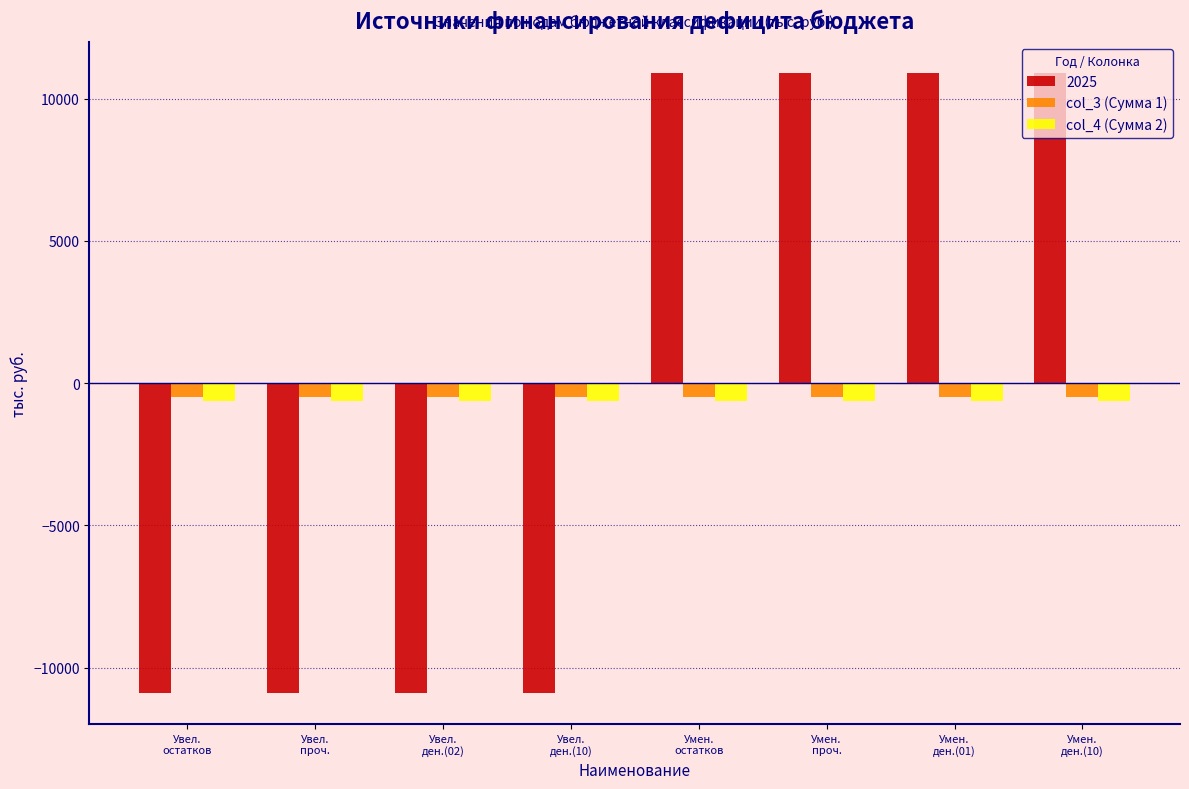

At how many categories does at least one series exceed 1656?

4